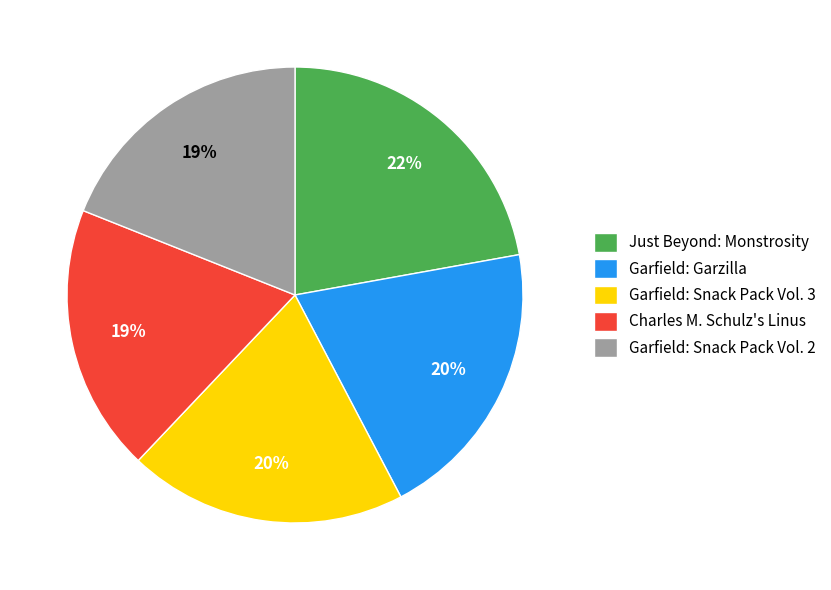

Which has a higher value, Charles M. Schulz's Linus or Garfield: Garzilla?

Garfield: Garzilla